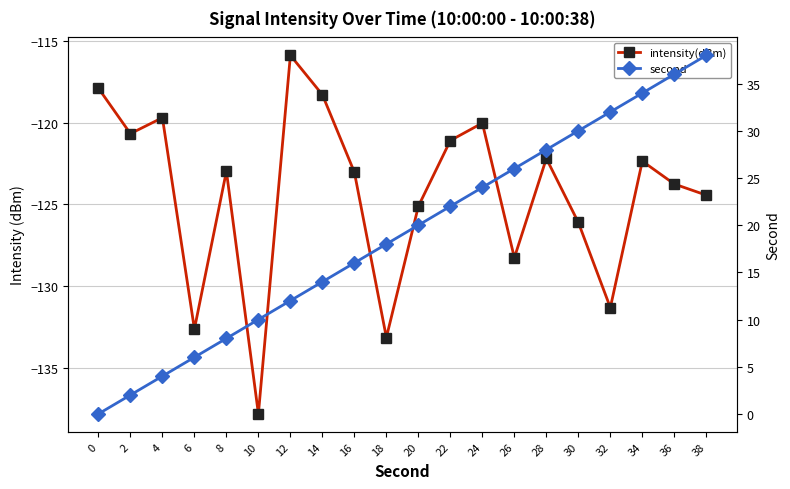

Reading right to left, what are all the values shown in this chart?

intensity(dBm): 38=-124.4	36=-123.8	34=-122.4	32=-131.3	30=-126.1	28=-122.2	26=-128.3	24=-120.0	22=-121.1	20=-125.1	18=-133.2	16=-123.0	14=-118.3	12=-115.9	10=-137.8	8=-123.0	6=-132.6	4=-119.7	2=-120.7	0=-117.9
second: 38=38.0	36=36.0	34=34.0	32=32.0	30=30.0	28=28.0	26=26.0	24=24.0	22=22.0	20=20.0	18=18.0	16=16.0	14=14.0	12=12.0	10=10.0	8=8.0	6=6.0	4=4.0	2=2.0	0=0.0